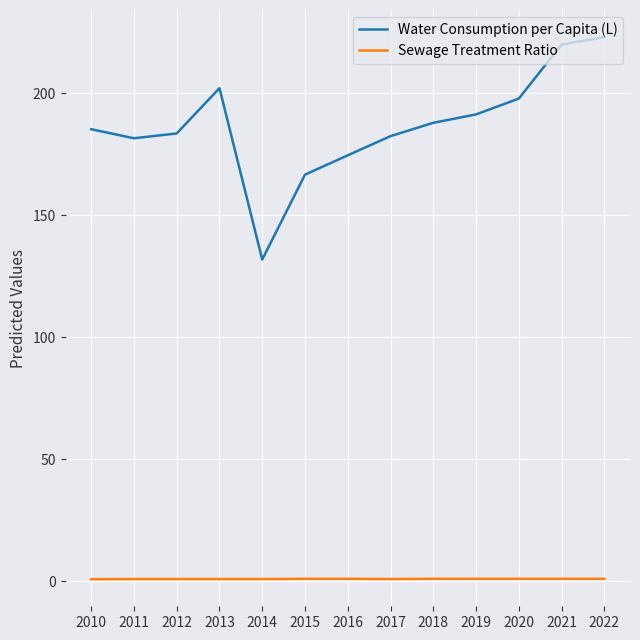

What is the sum of the Water Consumption per Capita (L) values at 2012 and 2020?

381.2